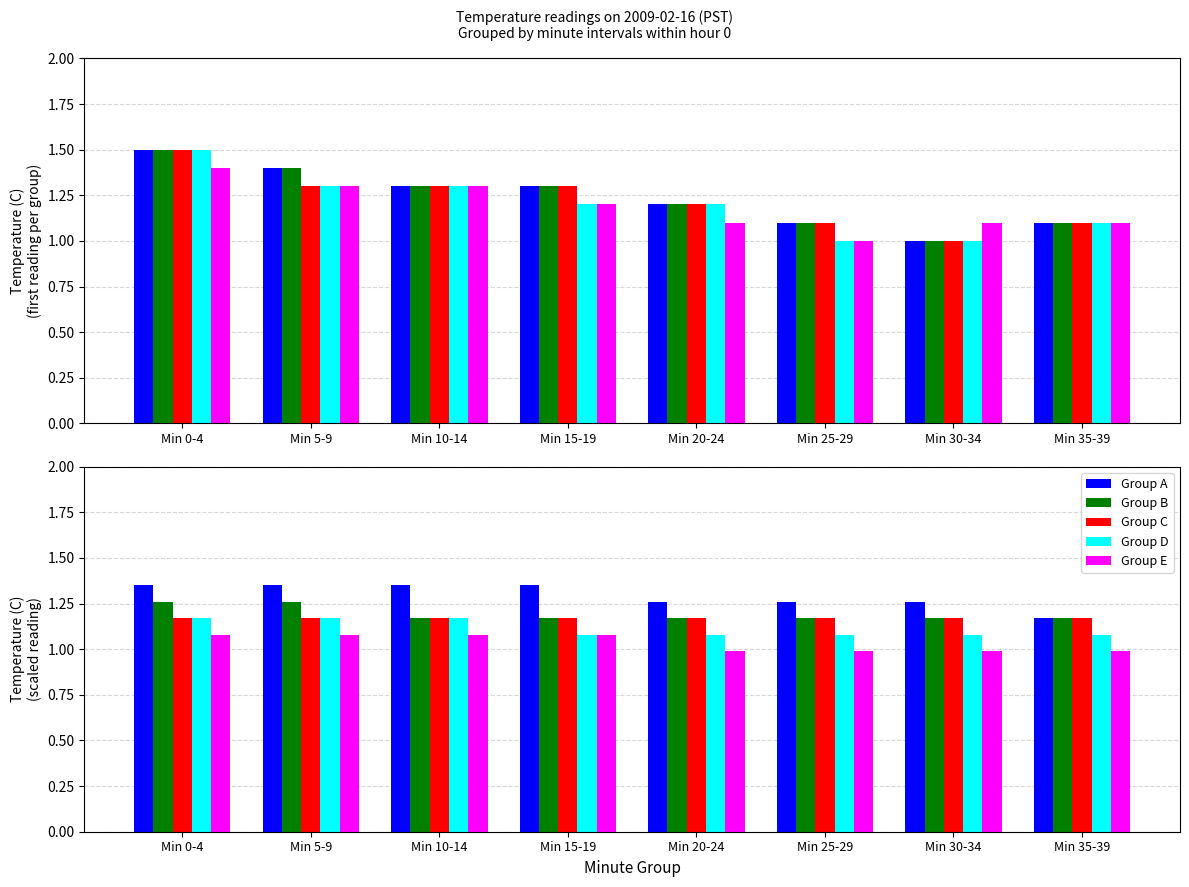

Which category has the highest value in the Group D series?

Min 0-4